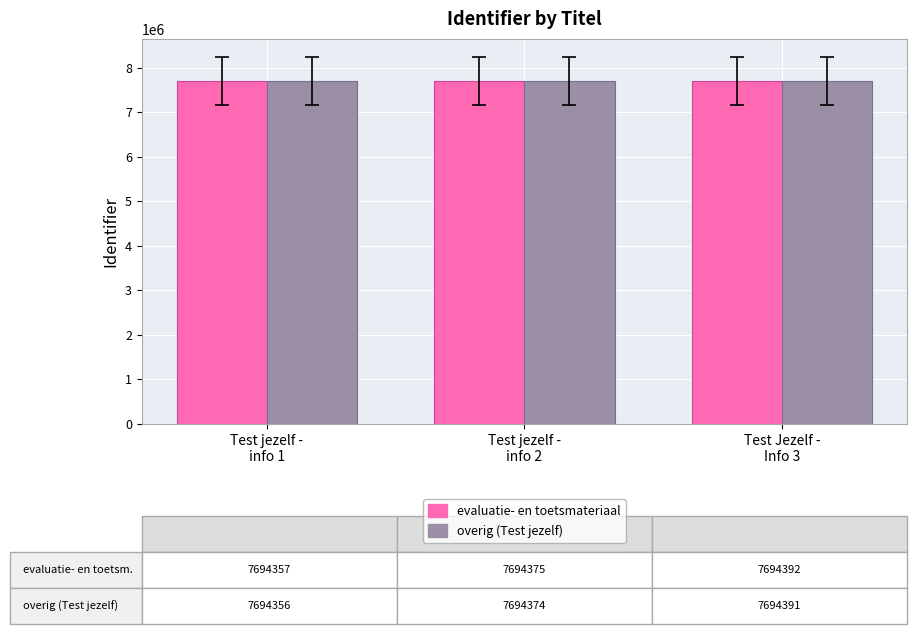

What is the maximum value for evaluatie- en toetsmateriaal?

7694392